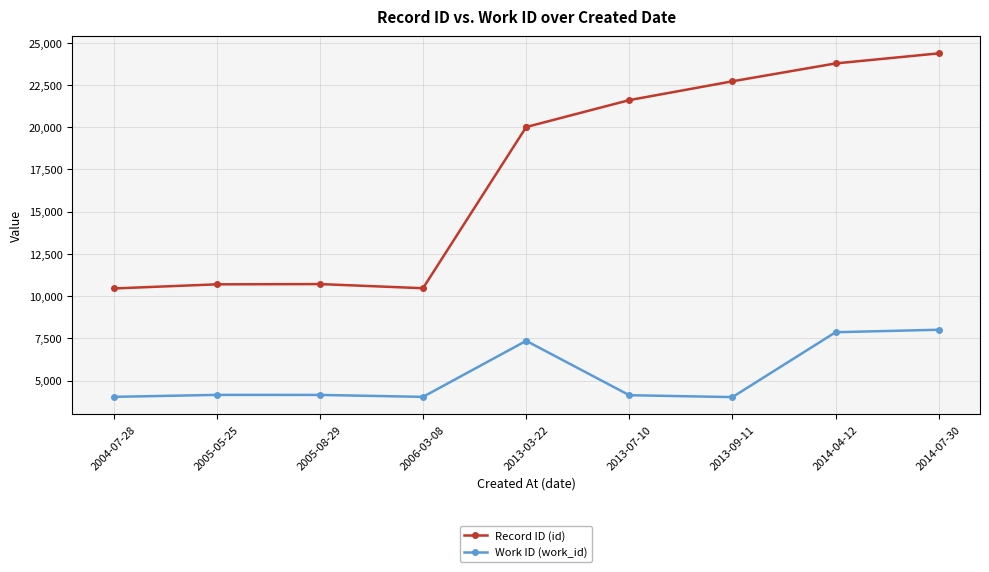

Between 2005-05-25 and 2013-03-22, which is larger?

2013-03-22